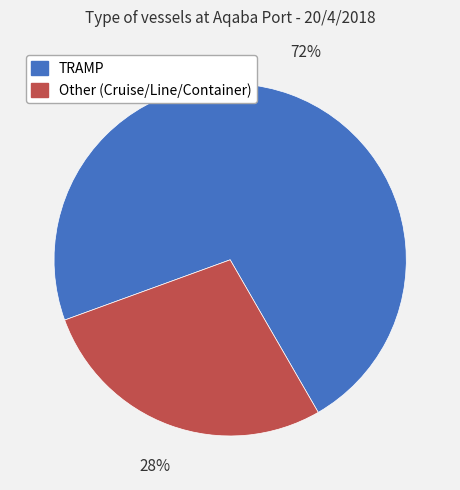

To the nearest percent, what is the difference between the largest and smallest slice percentages?

44%